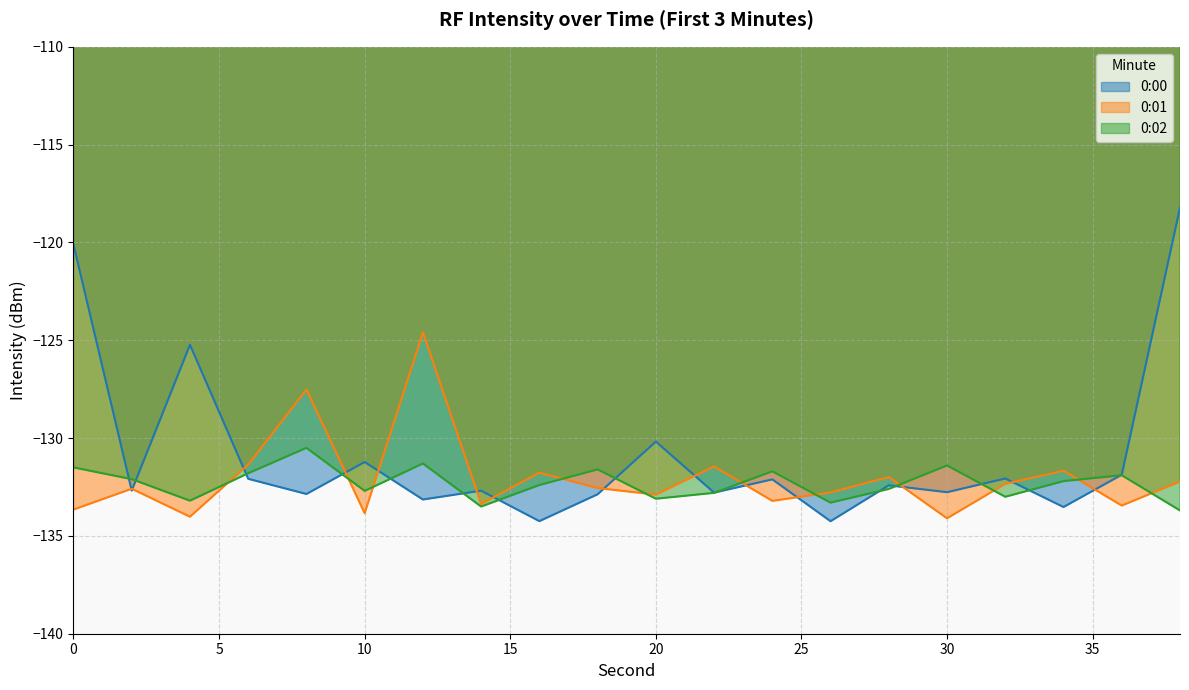

At how many categories does at least one series exceed -119?

1